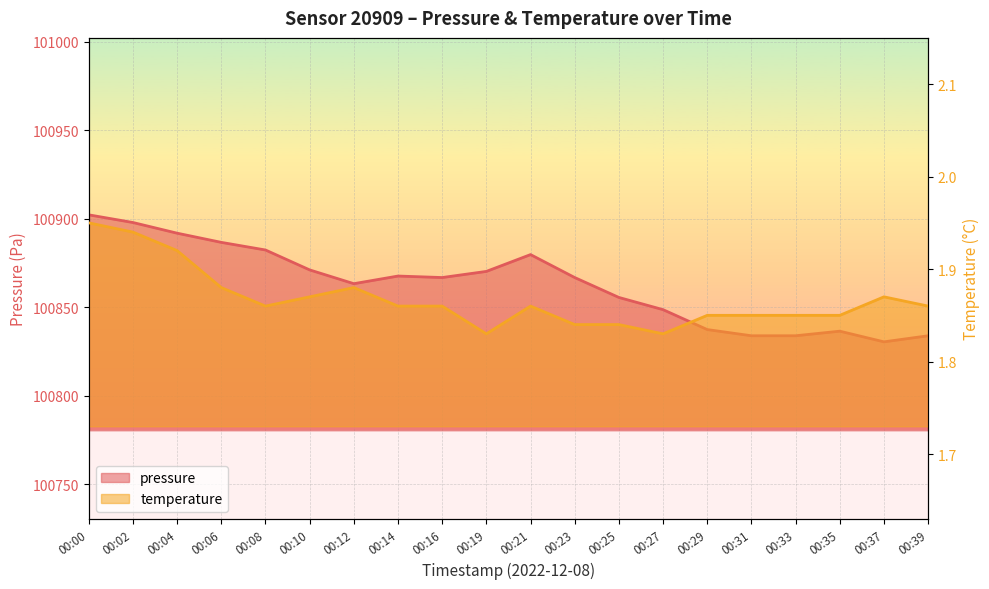

Which category has the lowest value across all series?

00:19